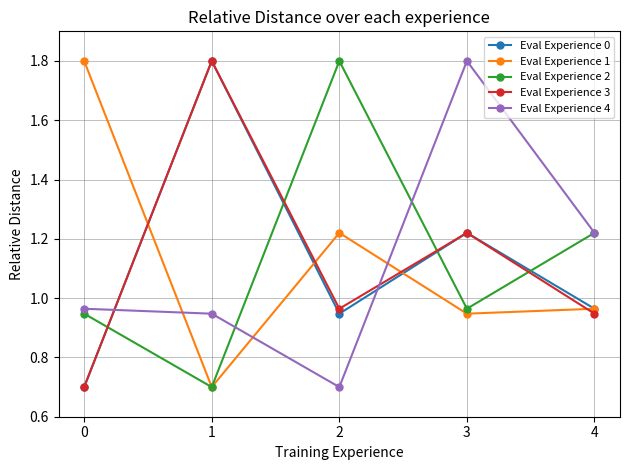

What is the spread (max minus min) of values at 4?

0.3